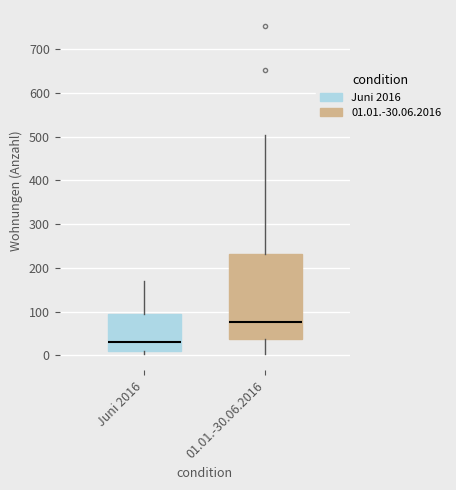

Which box has the lowest median line?

Juni 2016